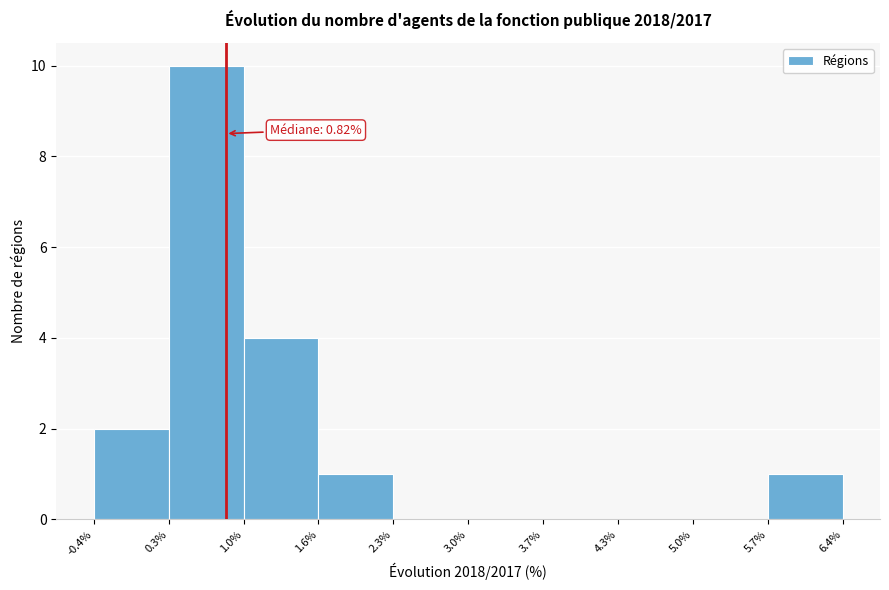

Over which range of the x-axis is the bar tallest?

0.3% to 1.0%